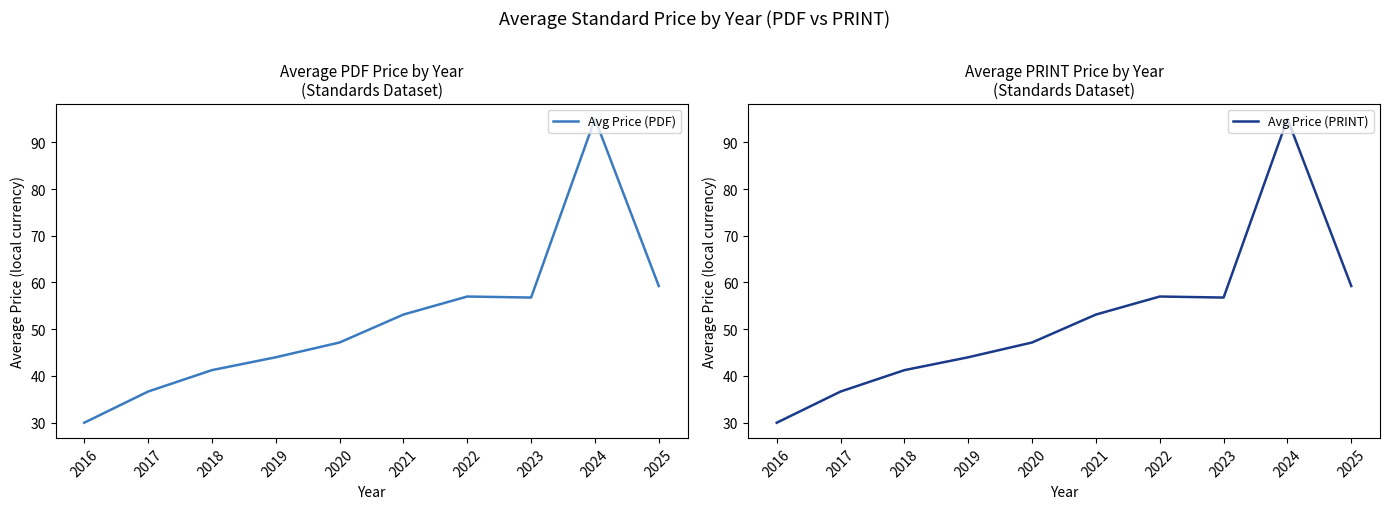

What is the difference between the Avg Price (PRINT) values at 2018 and 2021?

11.9